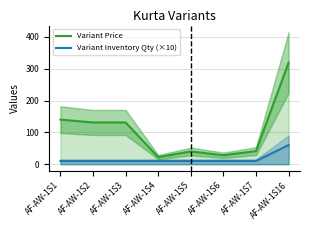

Rank the series at AF-AW-1S4 from lowest to highest value.

Variant Inventory Qty (×10), Variant Price